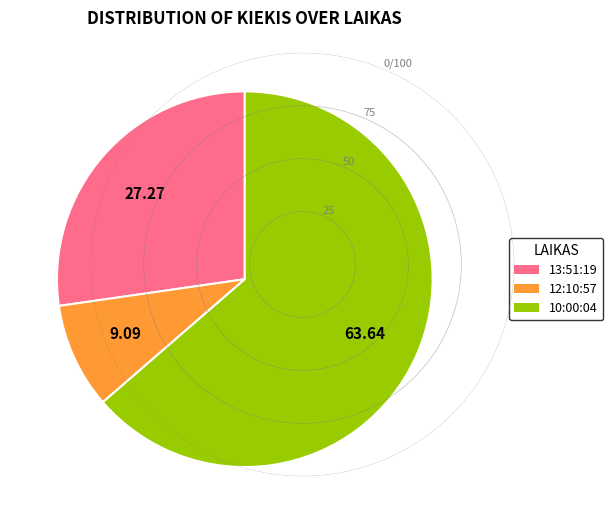

Count the number of slices in the pie.

3